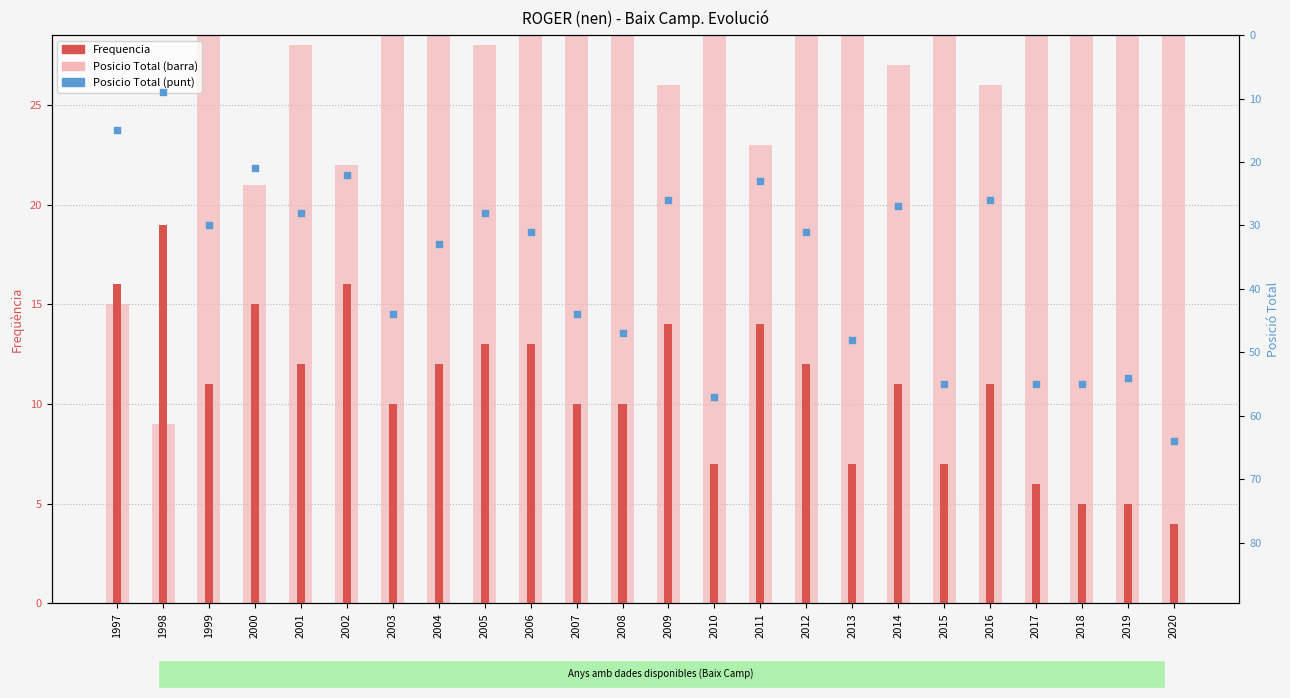

Which series has the largest total across all categories?

Posicio Total